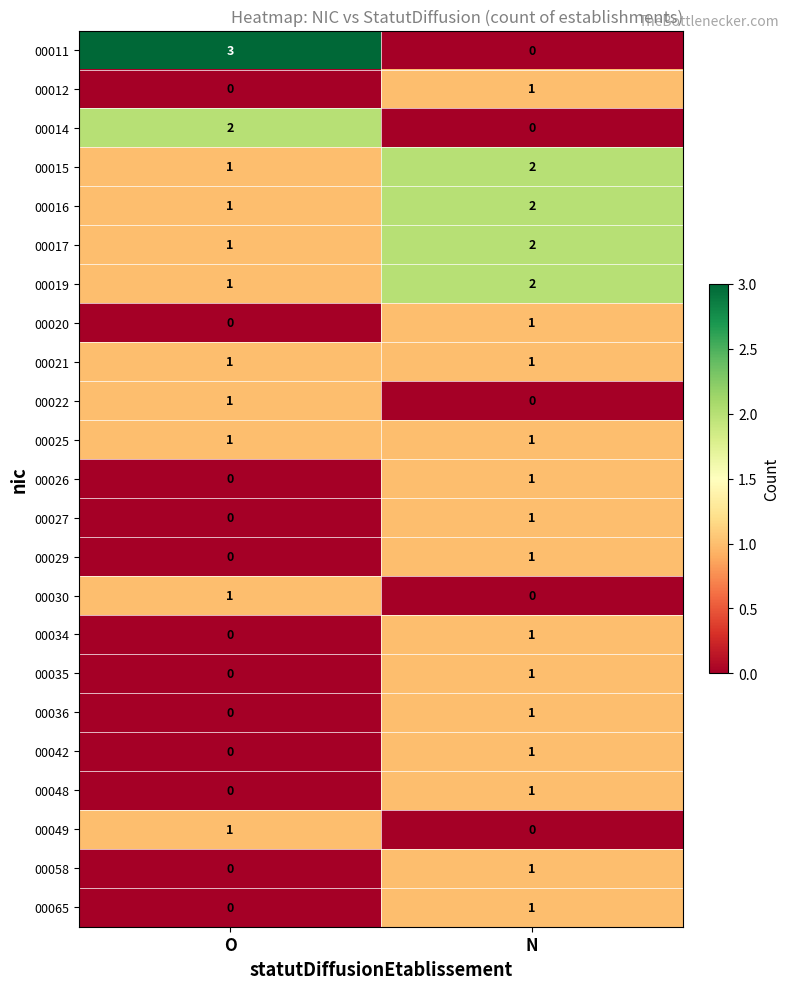

Count the number of data series in this chart.

23